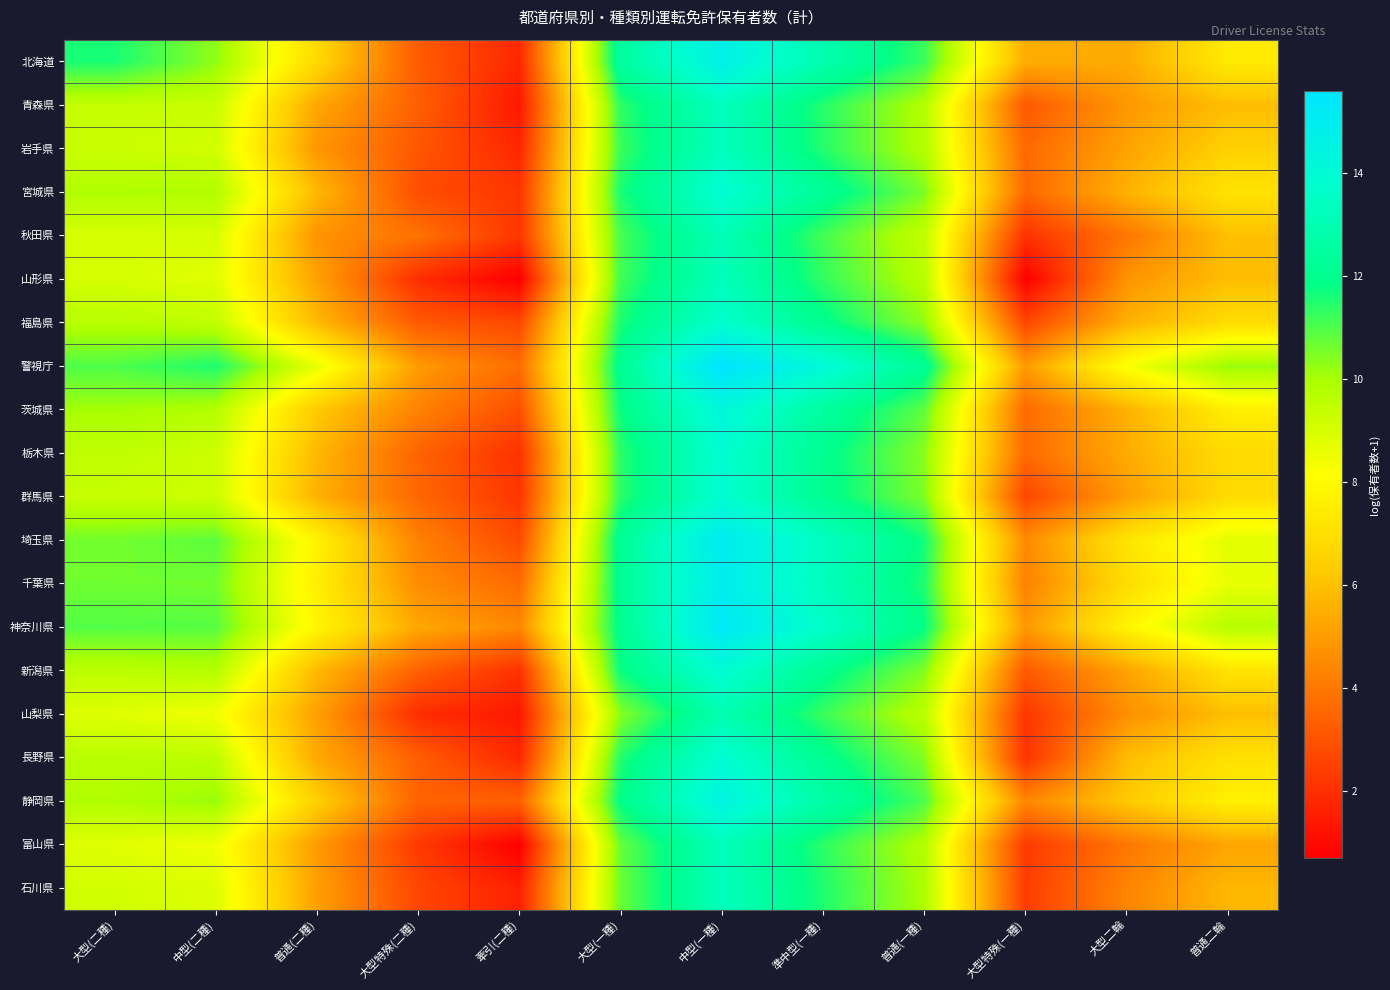

How many distinct data groups are displayed?

20